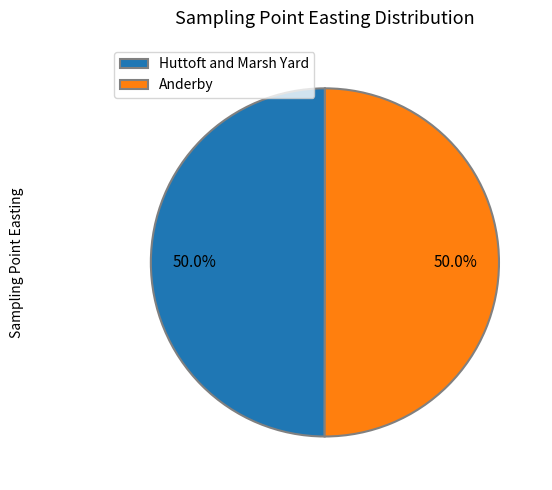

Count the number of slices in the pie.

2